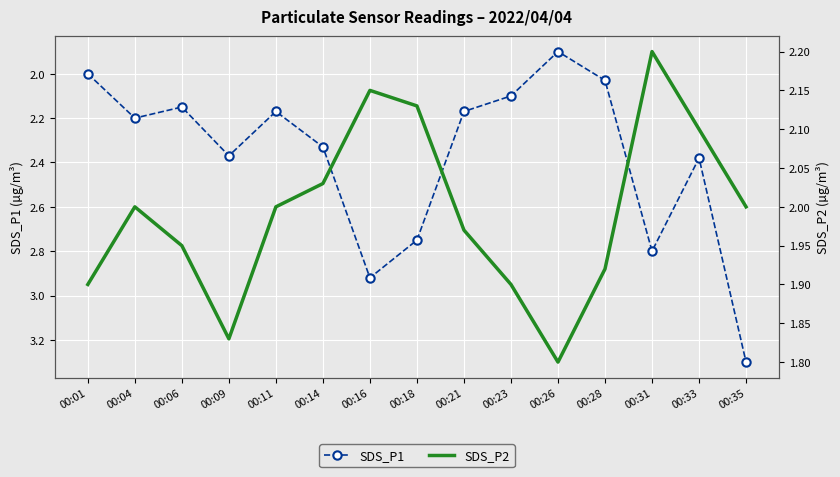

At how many categories does at least one series exceed 2?

13